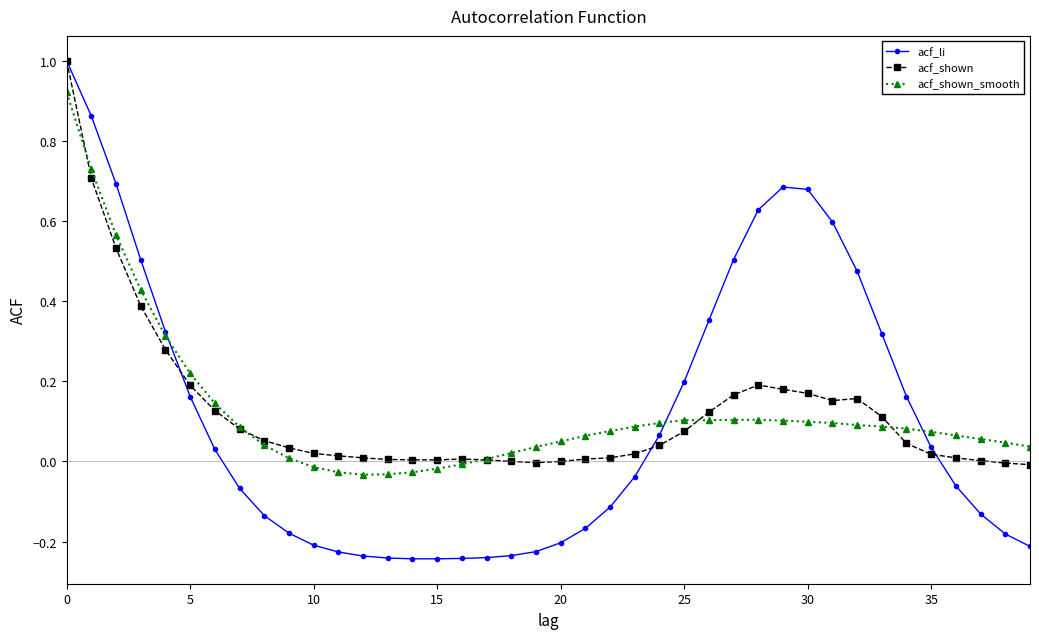

Which series has the widest spread of values?

acf_li